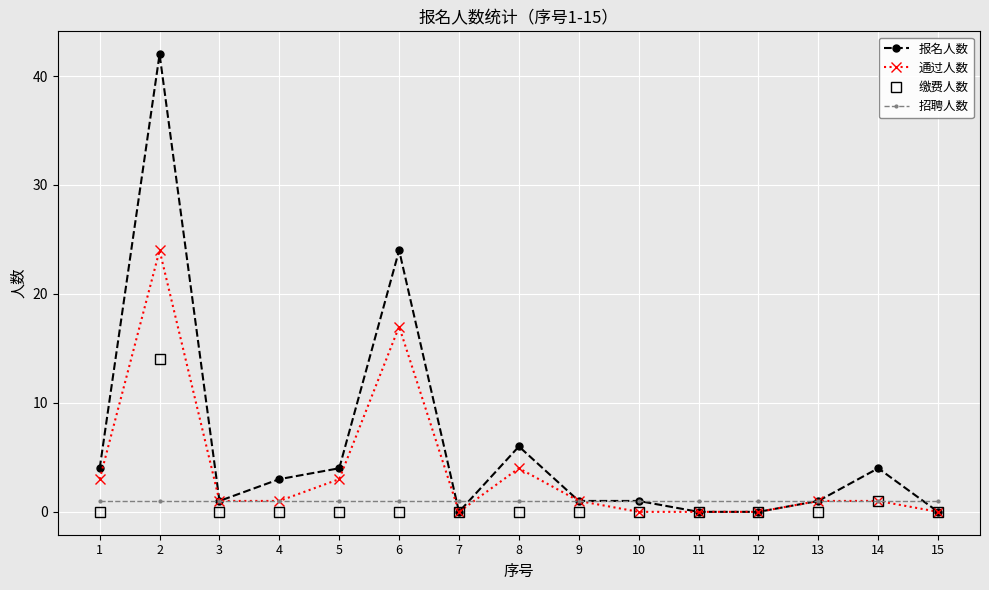

Reading right to left, what are all the values shown in this chart?

报名人数: 15=0	14=4	13=1	12=0	11=0	10=1	9=1	8=6	7=0	6=24	5=4	4=3	3=1	2=42	1=4
通过人数: 15=0	14=1	13=1	12=0	11=0	10=0	9=1	8=4	7=0	6=17	5=3	4=1	3=1	2=24	1=3
缴费人数: 15=0	14=1	13=0	12=0	11=0	10=0	9=0	8=0	7=0	6=0	5=0	4=0	3=0	2=14	1=0
招聘人数: 15=1	14=1	13=1	12=1	11=1	10=1	9=1	8=1	7=1	6=1	5=1	4=1	3=1	2=1	1=1